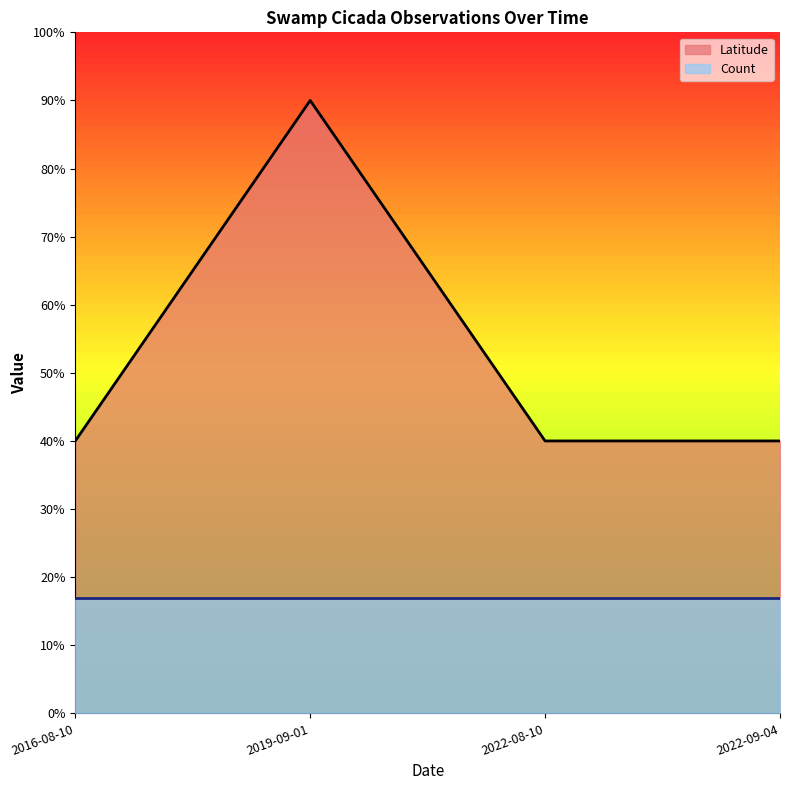

True or false: there are more than 2 points higher than both neighbors.

False